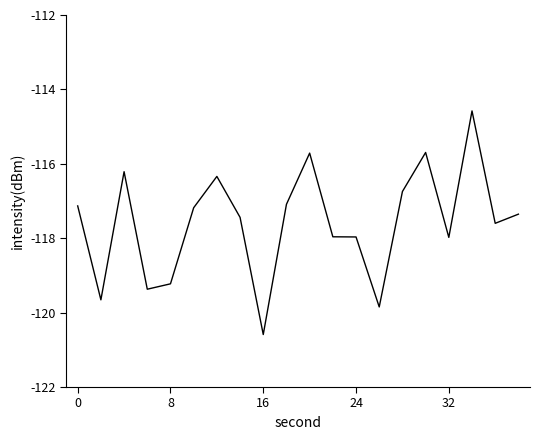

What is the maximum value shown in the chart?

-114.6